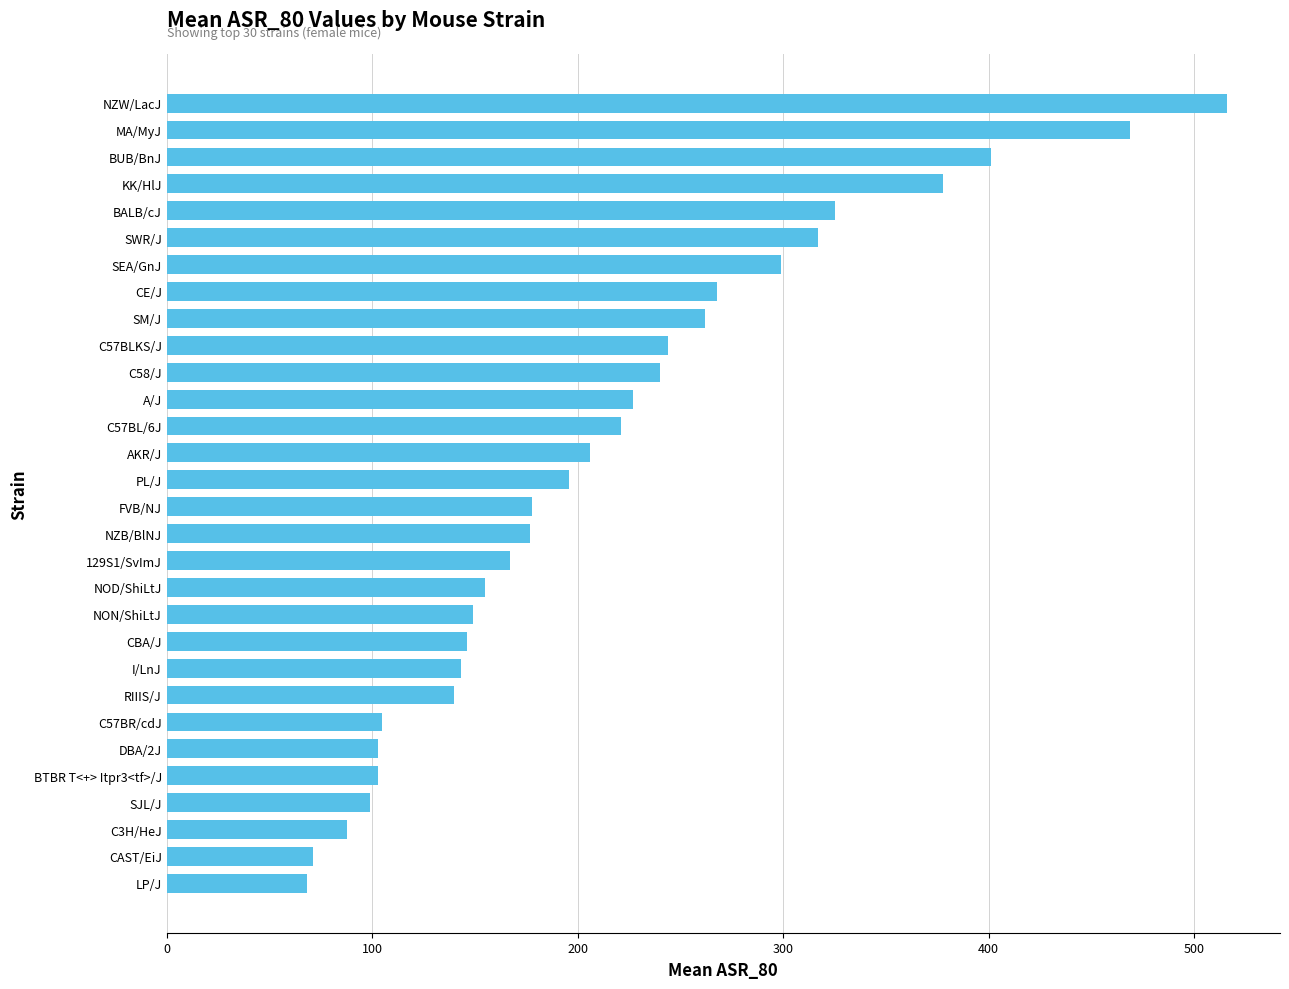

What is the difference between the maximum and second lowest values?

444.9